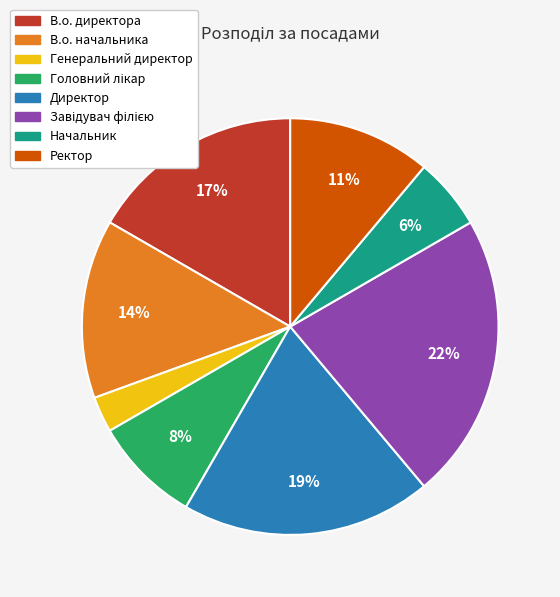

How many segments does this pie chart have?

8